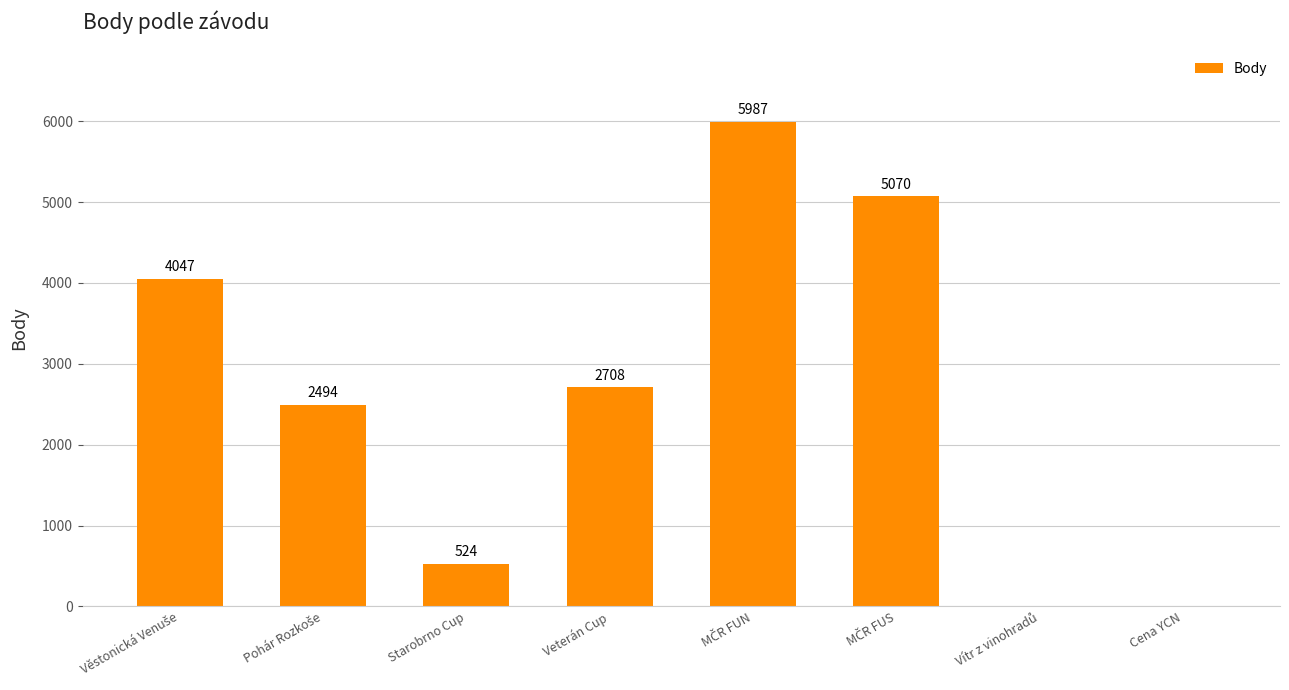

What is the maximum value shown in the chart?

5987